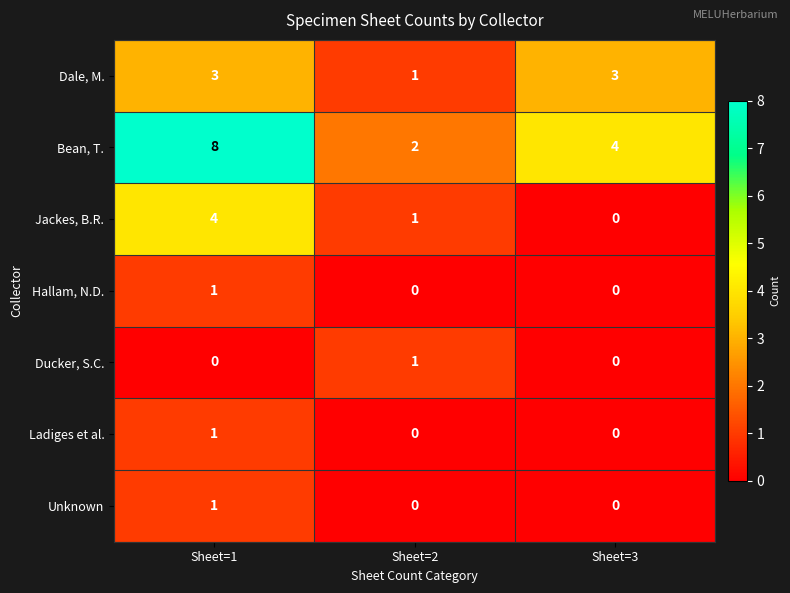

Reading left to right, list all the values displayed in this chart.

Dale, M.: Sheet=1=3	Sheet=2=1	Sheet=3=3
Bean, T.: Sheet=1=8	Sheet=2=2	Sheet=3=4
Jackes, B.R.: Sheet=1=4	Sheet=2=1	Sheet=3=0
Hallam, N.D.: Sheet=1=1	Sheet=2=0	Sheet=3=0
Ducker, S.C.: Sheet=1=0	Sheet=2=1	Sheet=3=0
Ladiges et al.: Sheet=1=1	Sheet=2=0	Sheet=3=0
Unknown: Sheet=1=1	Sheet=2=0	Sheet=3=0